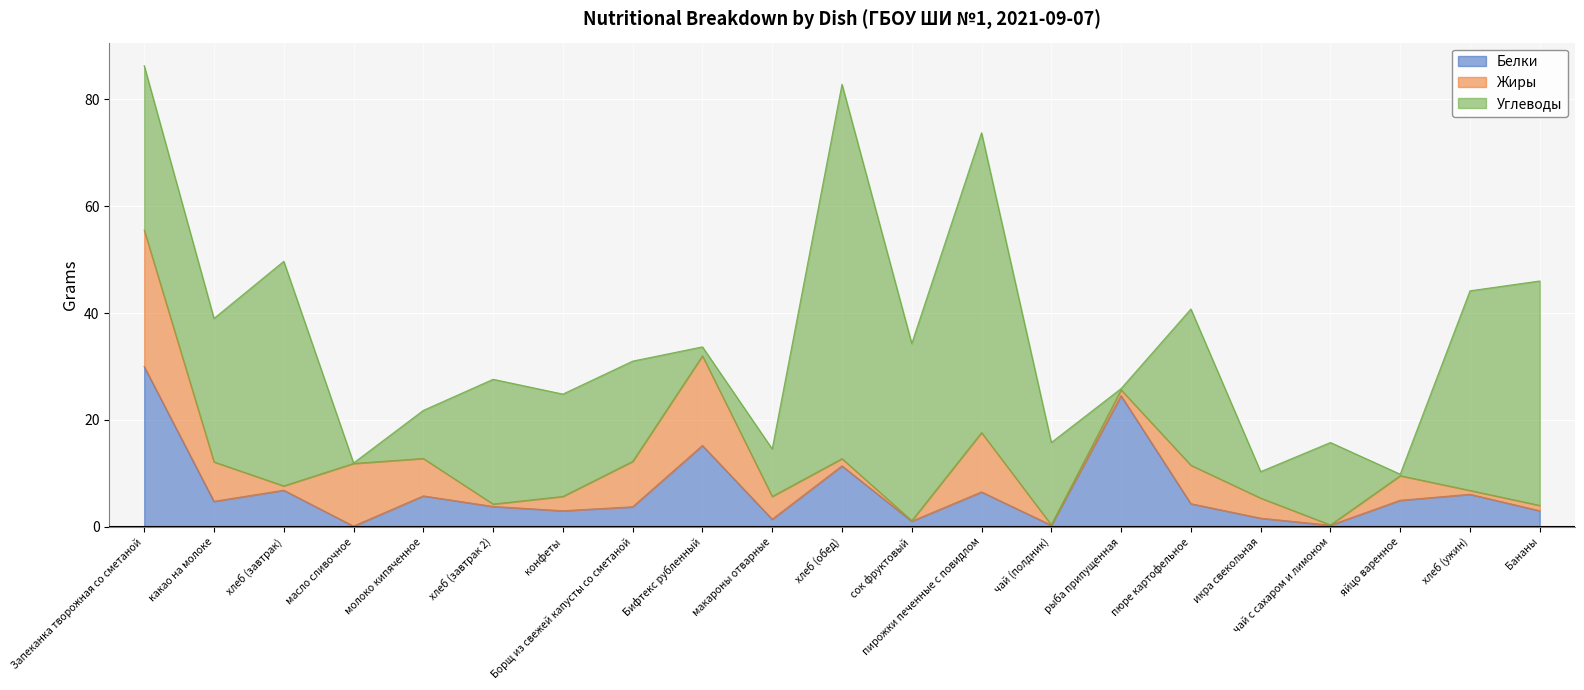

Which series changed the most between сок фруктовый and Бананы?

Углеводы